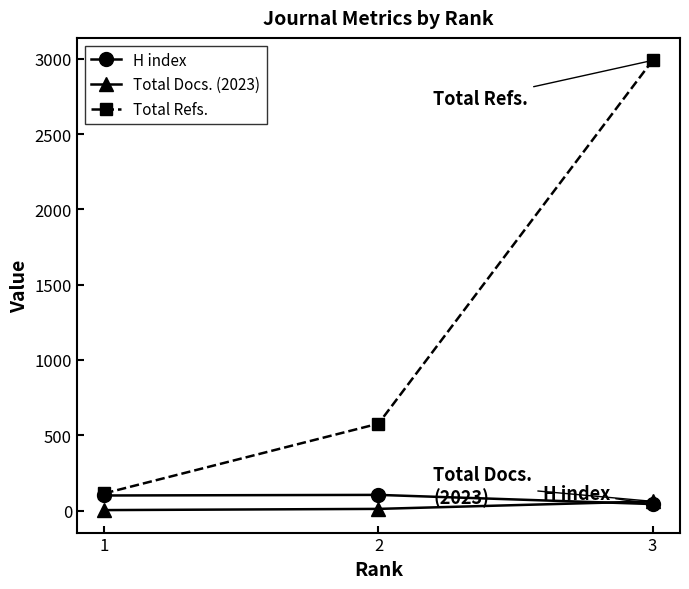

What is the total value across all series at 1?

217